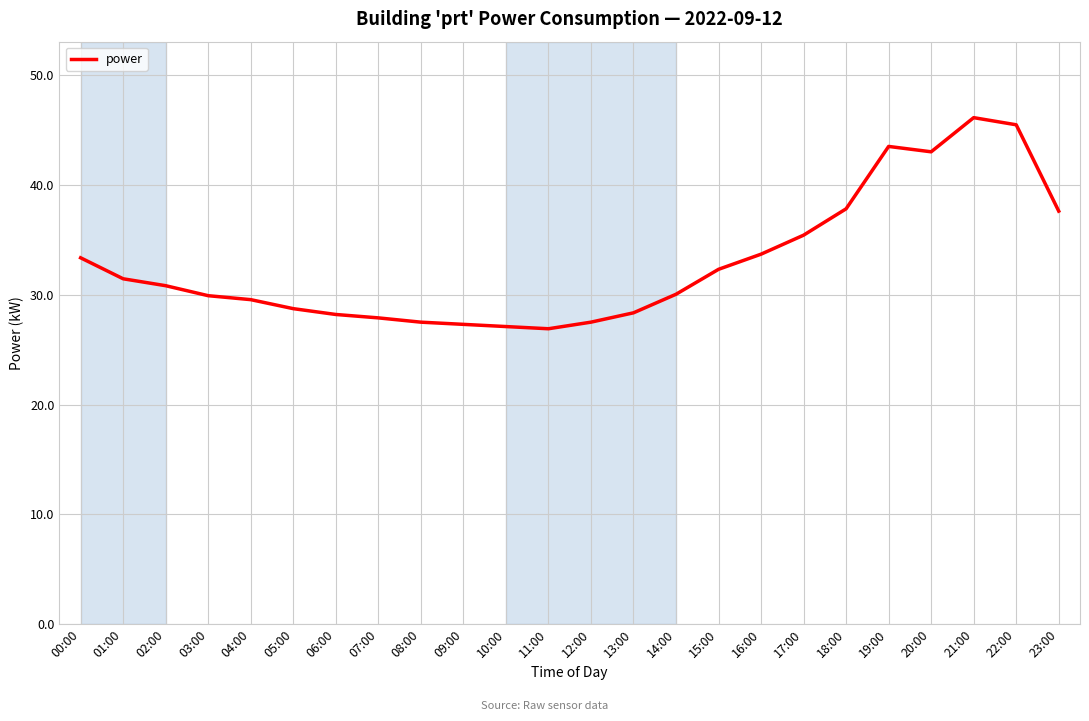

What is the minimum value shown in the chart?

26.9